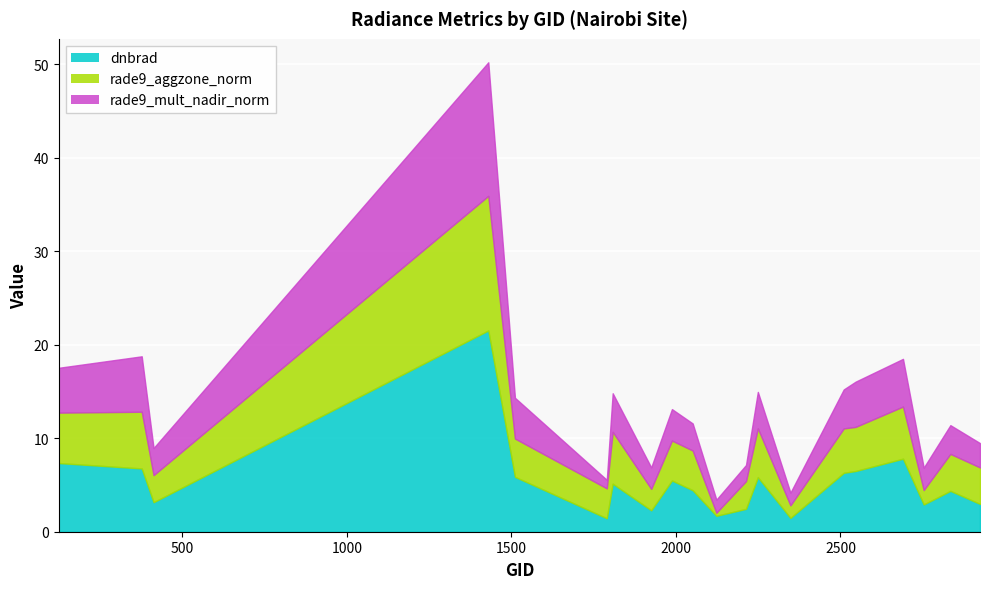

Which series ends up on top after the final intersection of rade9_mult_nadir_norm and rade9_aggzone_norm?

rade9_aggzone_norm